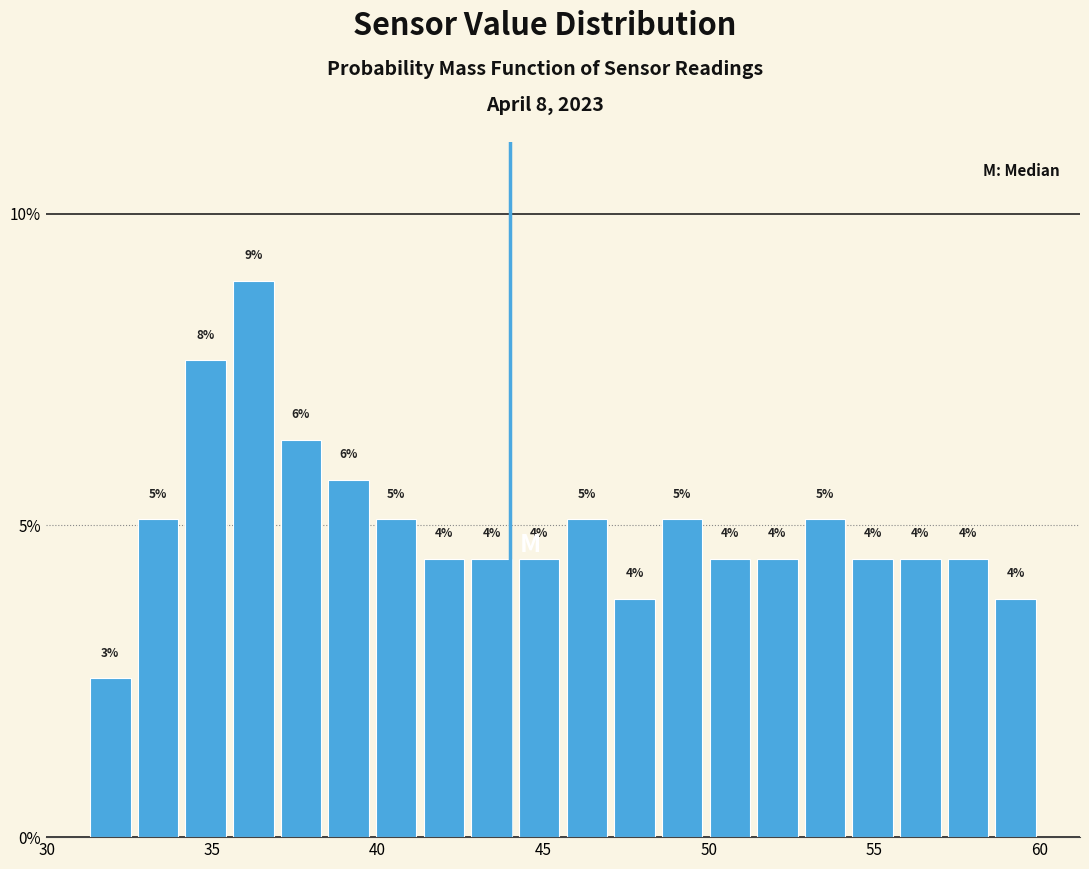

Read against the x-axis, roughly where is the centre of the tallest bar?

36.0